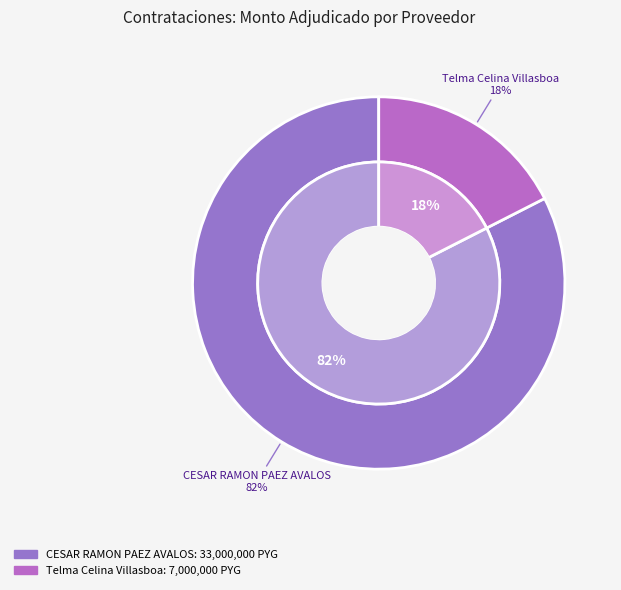

Rank the categories by value from lowest to highest.

Telma Celina Villasboa, CESAR RAMON PAEZ AVALOS